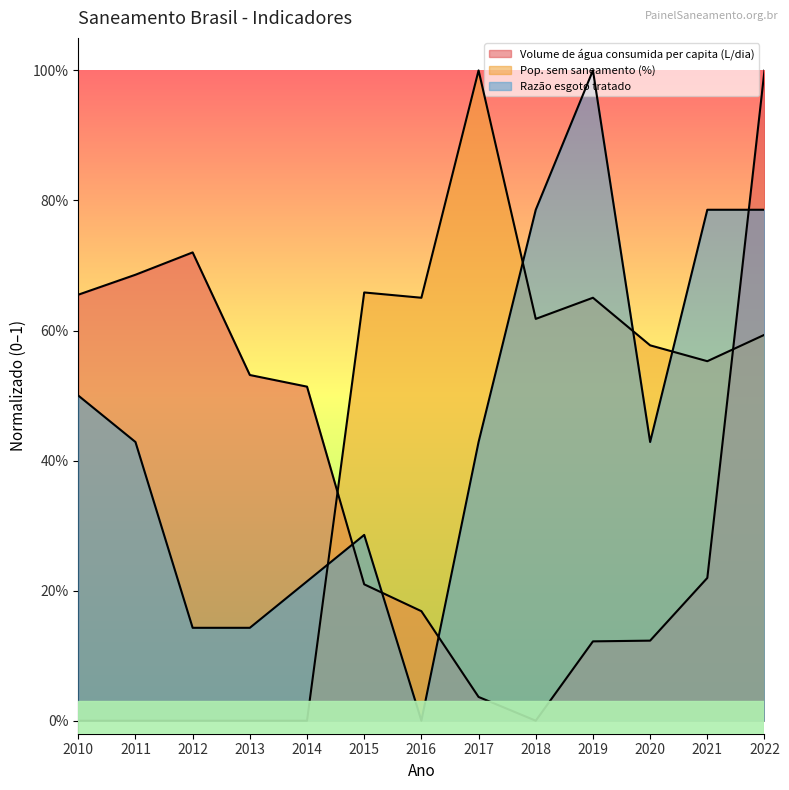

Between 2021 and 2010, which is larger?

2010